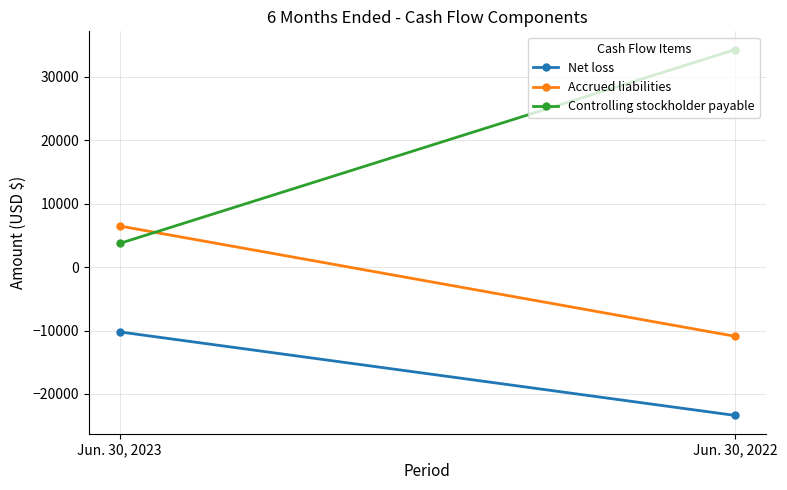

Reading left to right, list all the values displayed in this chart.

Net loss: -10217	-23393
Accrued liabilities: 6487	-10910
Controlling stockholder payable: 3730	34303